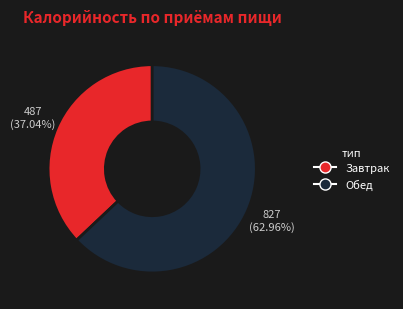

Which slice is the largest?

Обед